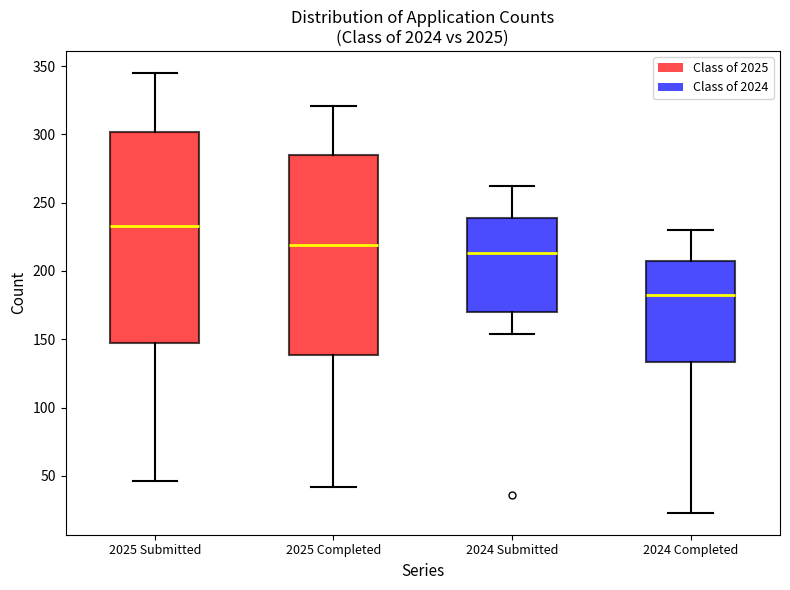

Comparing the boxes themselves (not the whiskers), which one is the tallest?

2025 Submitted